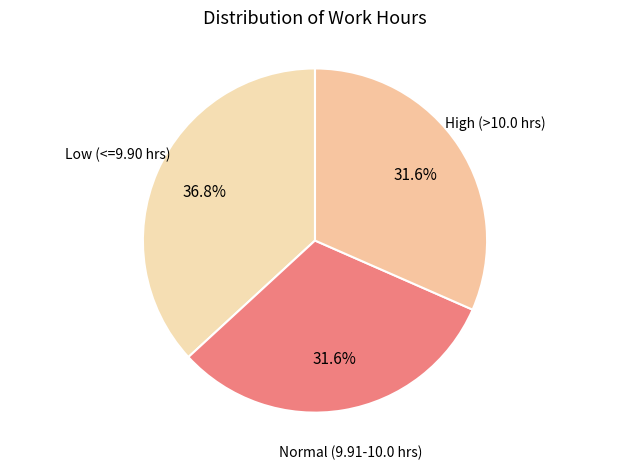

Do High (>10.0 hrs) and Low (<=9.90 hrs) together represent more than half of the pie?

Yes